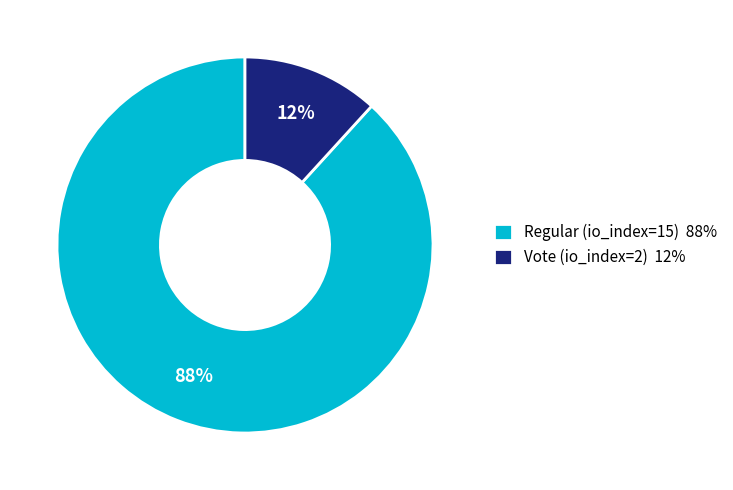

Between Vote (io_index=2) 12% and Regular (io_index=15) 88%, which is larger?

Regular (io_index=15) 88%